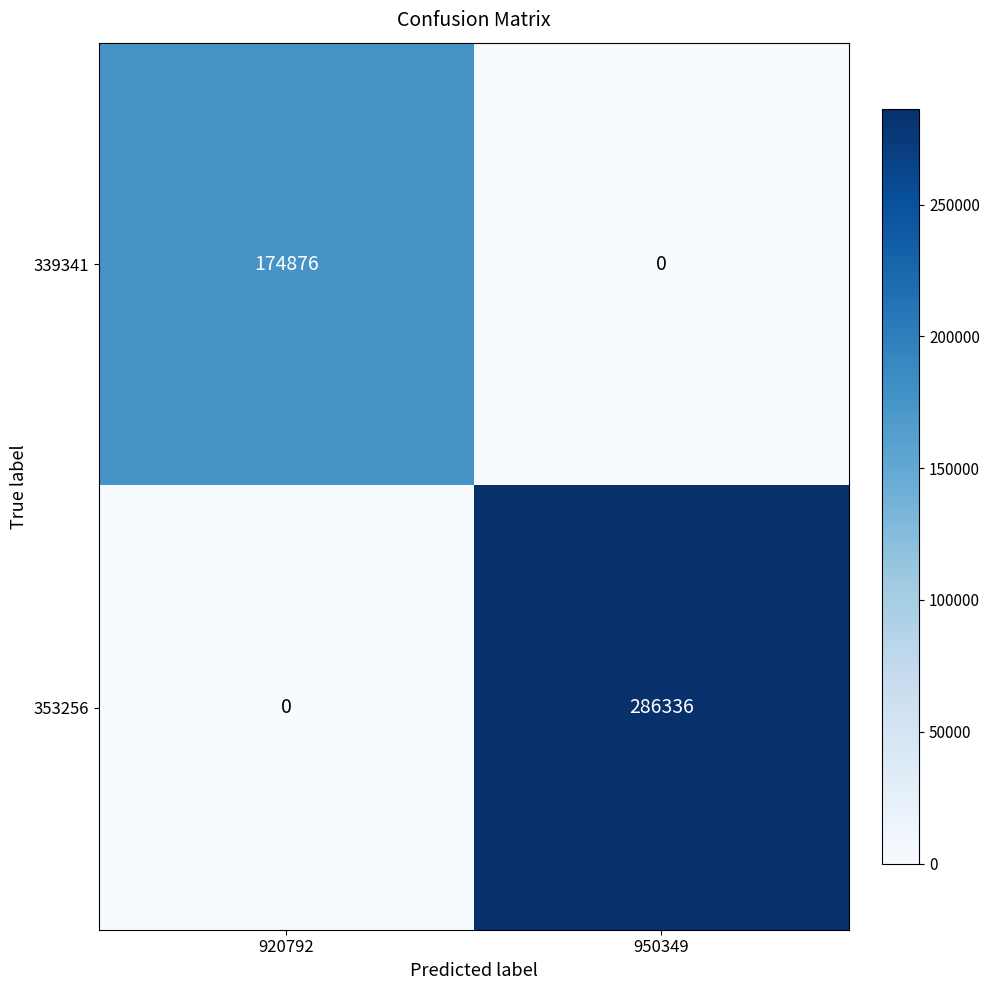

Is it true that 339341 equals 82408 at 950349?

False